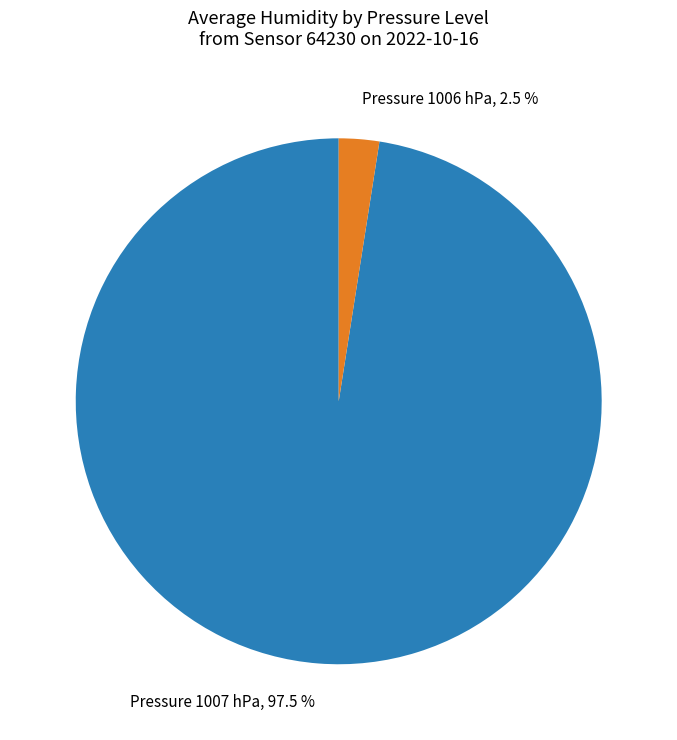

Which has a higher value, Pressure 1007 hPa, 97.5 % or Pressure 1006 hPa, 2.5 %?

Pressure 1007 hPa, 97.5 %